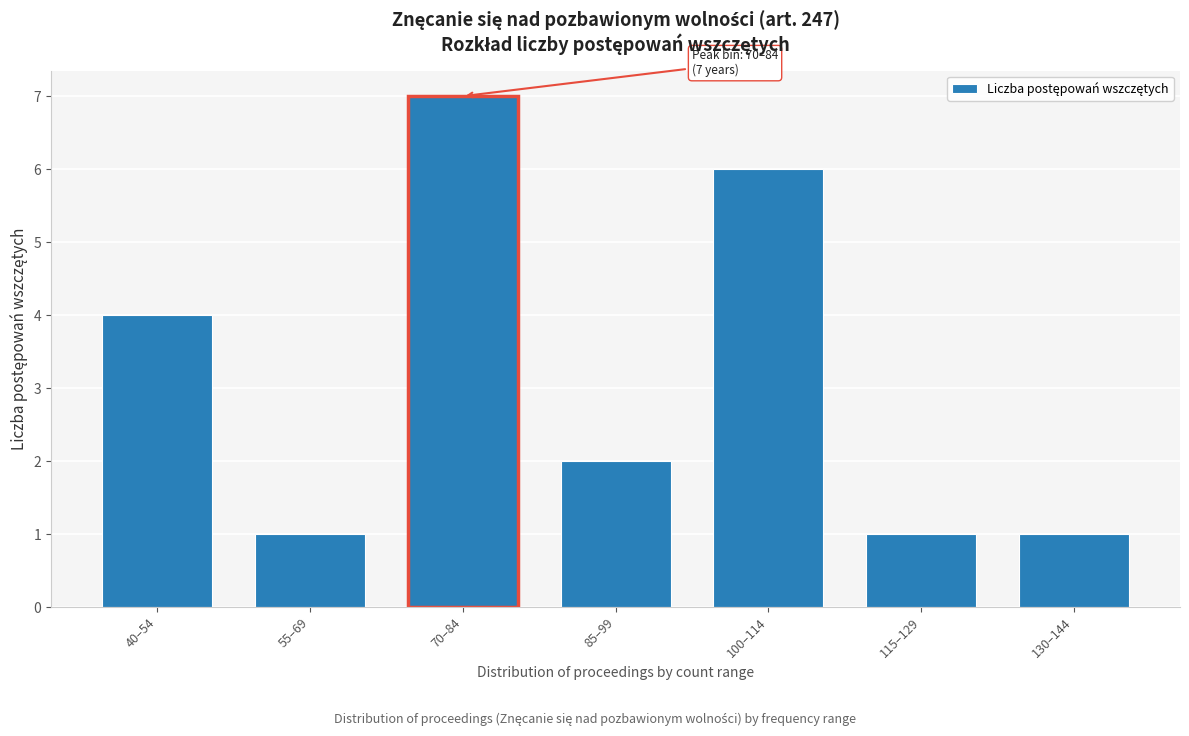

Reading left to right, transcribe all the data shown in this chart.

4	1	7	2	6	1	1